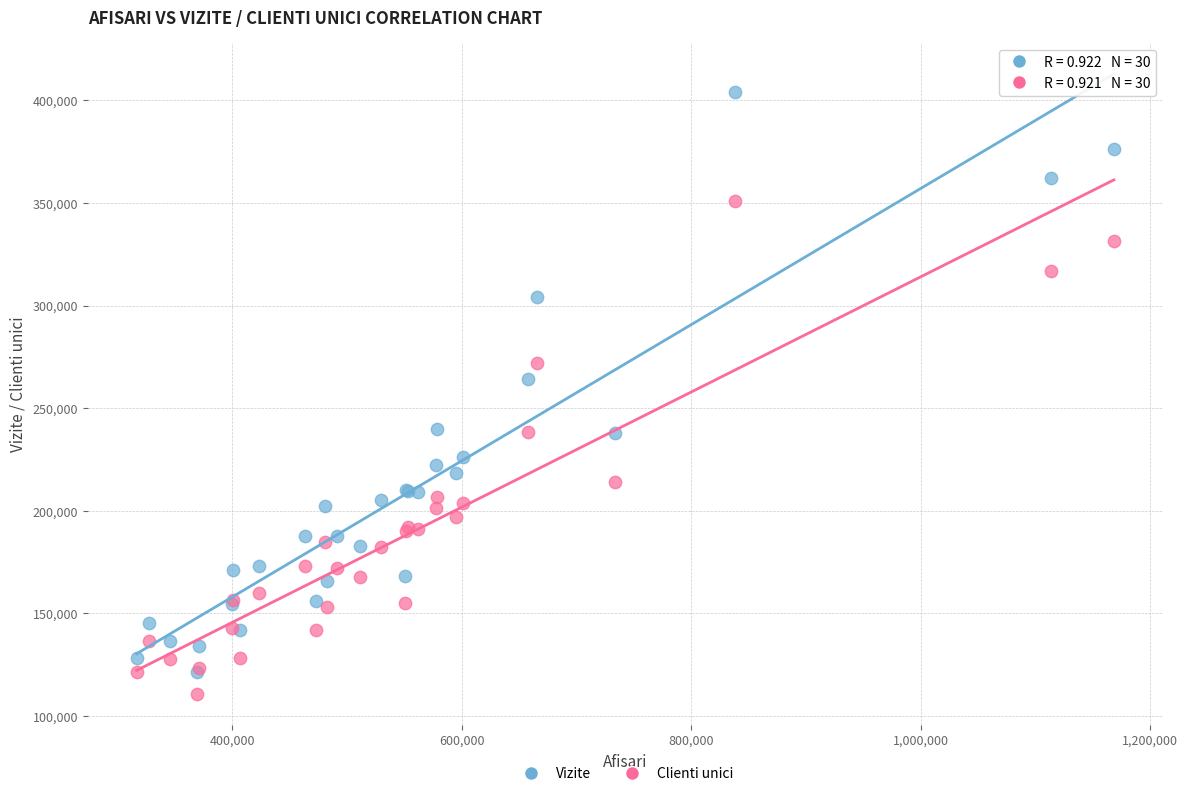

Across all series, what Y value is closest to 257339?

263929